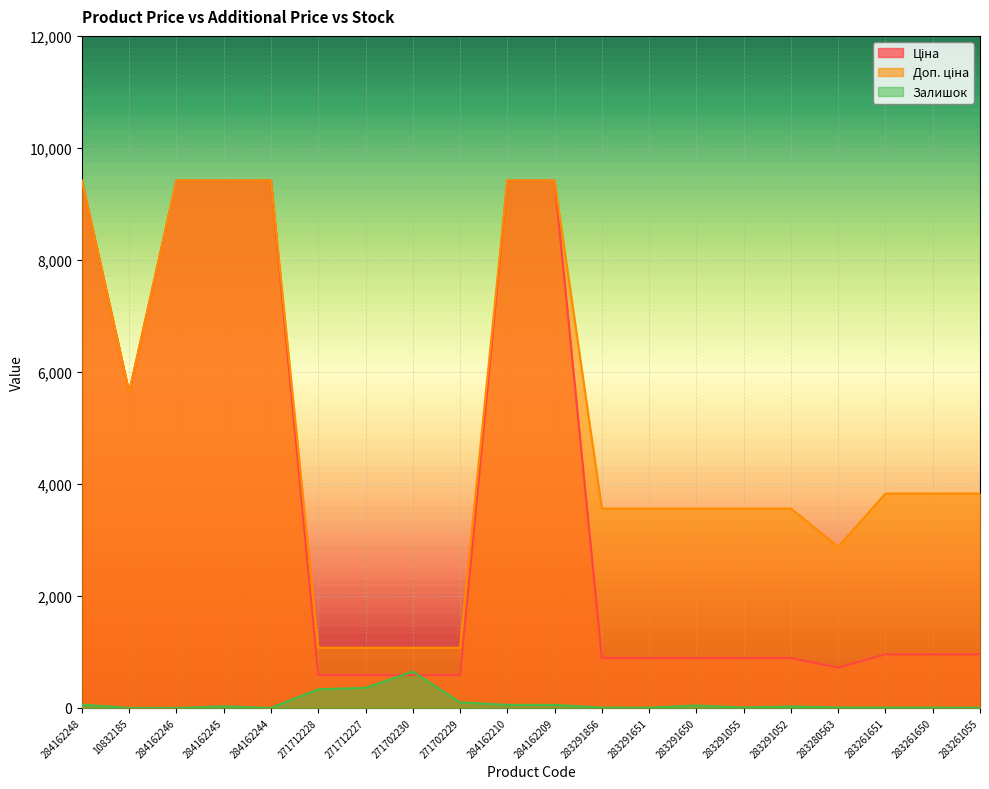

What is the label of the 7th point from the left?

271712227